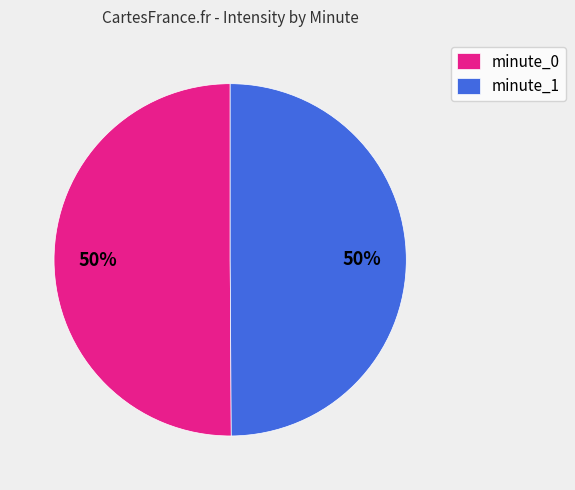

Count the number of slices in the pie.

2